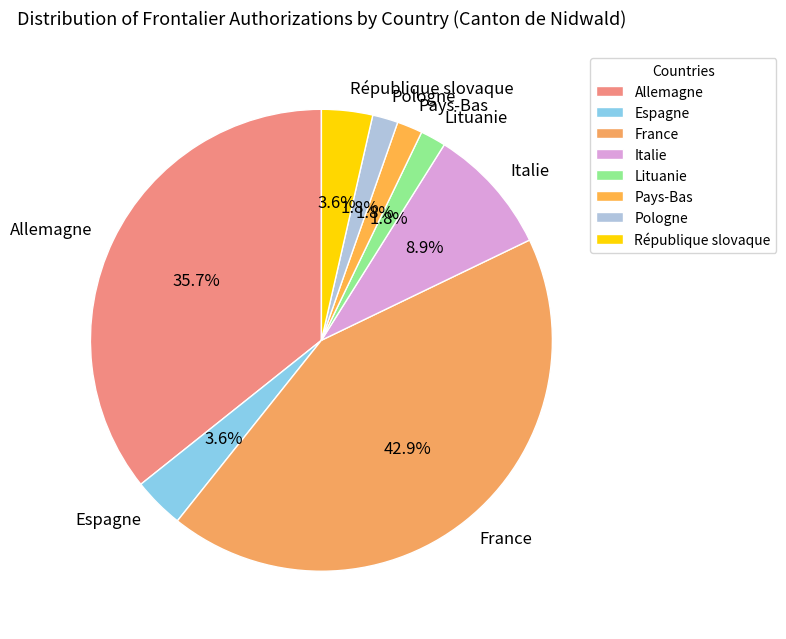

What percentage do Pologne and République slovaque together represent?

5.4%